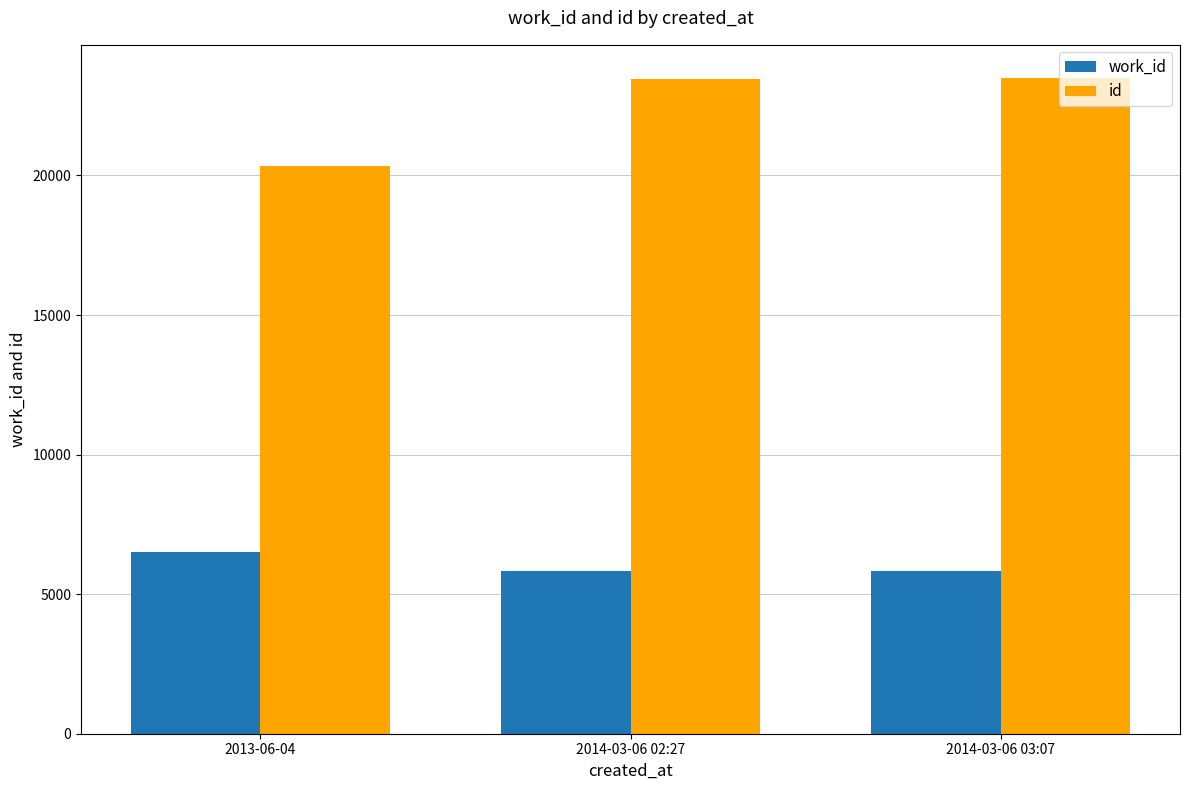

Does the chart contain stacked bars?

No